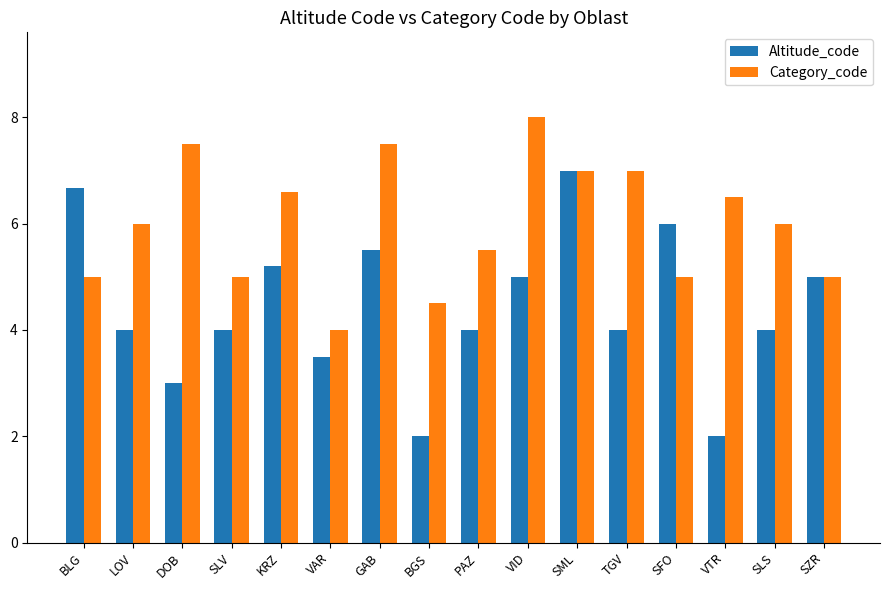

Reading left to right, what are all the values shown in this chart?

Altitude_code: BLG=6.7	LOV=4.0	DOB=3.0	SLV=4.0	KRZ=5.2	VAR=3.5	GAB=5.5	BGS=2.0	PAZ=4.0	VID=5.0	SML=7.0	TGV=4.0	SFO=6.0	VTR=2.0	SLS=4.0	SZR=5.0
Category_code: BLG=5.0	LOV=6.0	DOB=7.5	SLV=5.0	KRZ=6.6	VAR=4.0	GAB=7.5	BGS=4.5	PAZ=5.5	VID=8.0	SML=7.0	TGV=7.0	SFO=5.0	VTR=6.5	SLS=6.0	SZR=5.0